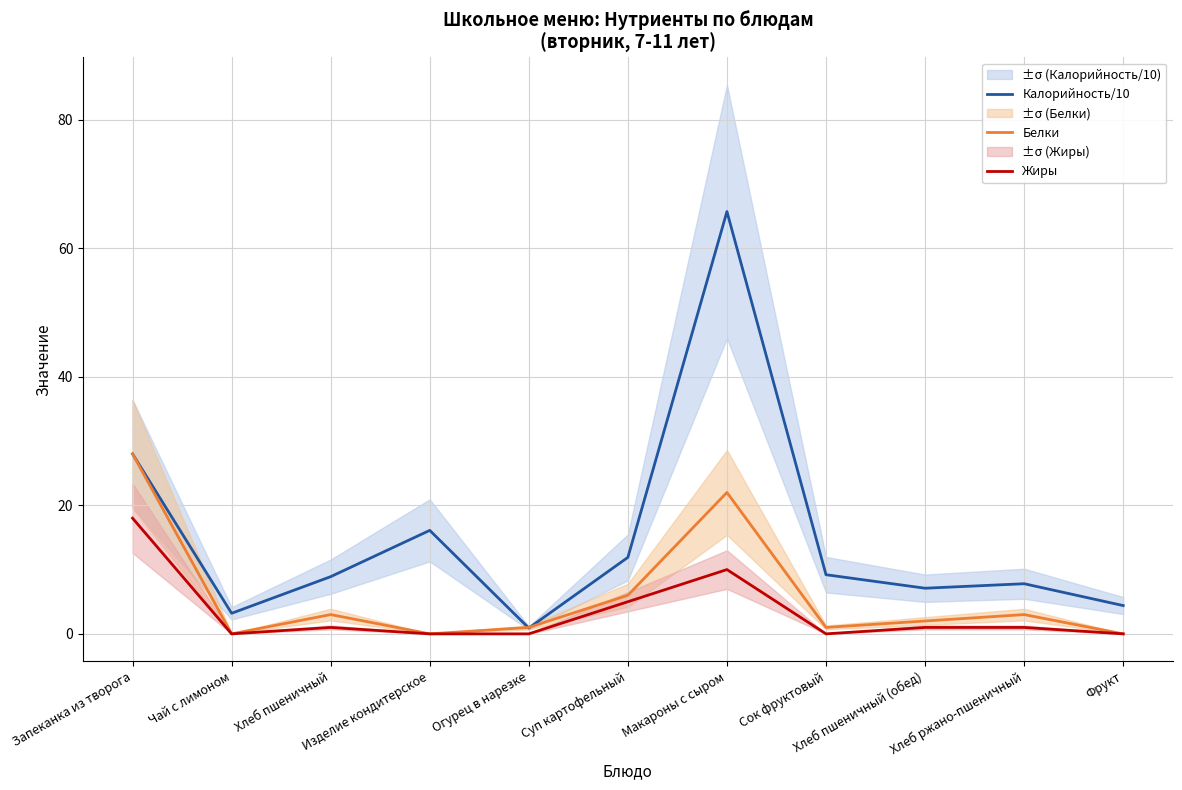

List the labels in order of Белки value, largest first.

Запеканка из творога, Макароны с сыром, Суп картофельный, Хлеб пшеничный, Хлеб ржано-пшеничный, Хлеб пшеничный (обед), Огурец в нарезке, Сок фруктовый, Чай с лимоном, Изделие кондитерское, Фрукт